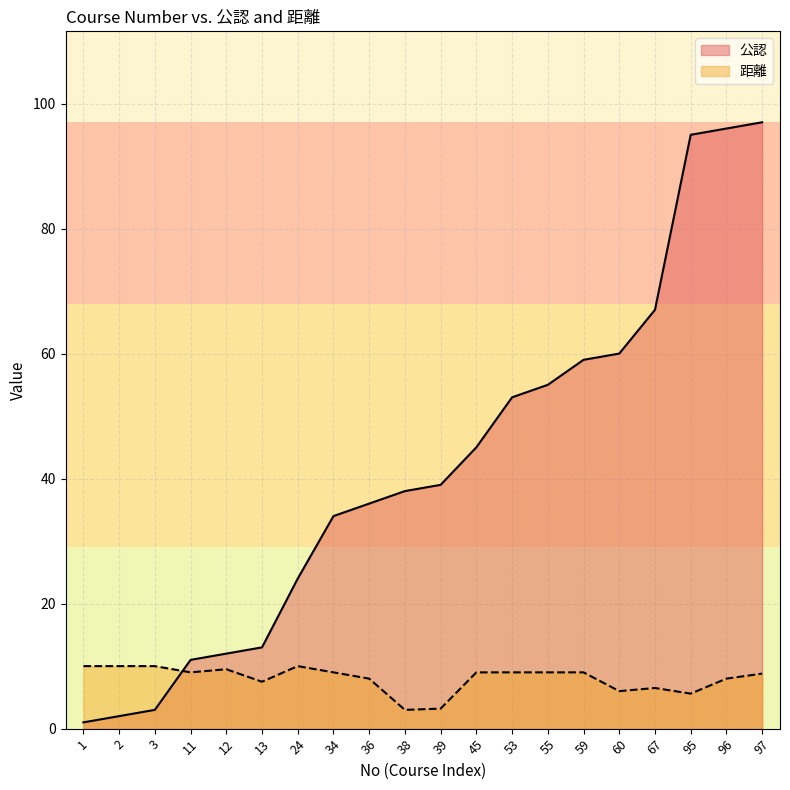

Reading left to right, what are all the values shown in this chart?

公認: 1=1.0	2=2.0	3=3.0	11=11.0	12=12.0	13=13.0	24=24.0	34=34.0	36=36.0	38=38.0	39=39.0	45=45.0	53=53.0	55=55.0	59=59.0	60=60.0	67=67.0	95=95.0	96=96.0	97=97.0
距離: 1=10.0	2=10.0	3=10.0	11=9.0	12=9.5	13=7.5	24=10.0	34=9.0	36=8.0	38=3.0	39=3.2	45=9.0	53=9.0	55=9.0	59=9.0	60=6.0	67=6.5	95=5.6	96=8.0	97=8.8